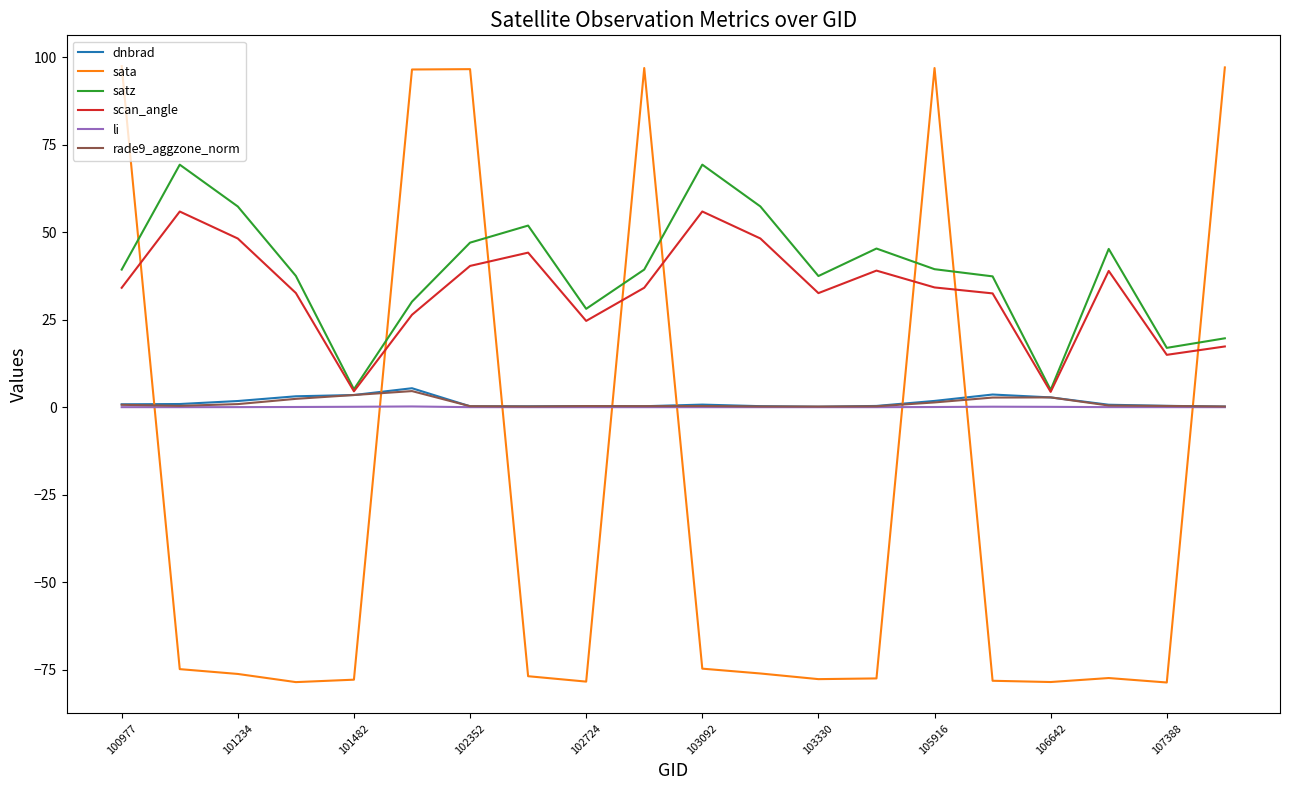

Which series has the widest spread of values?

sata